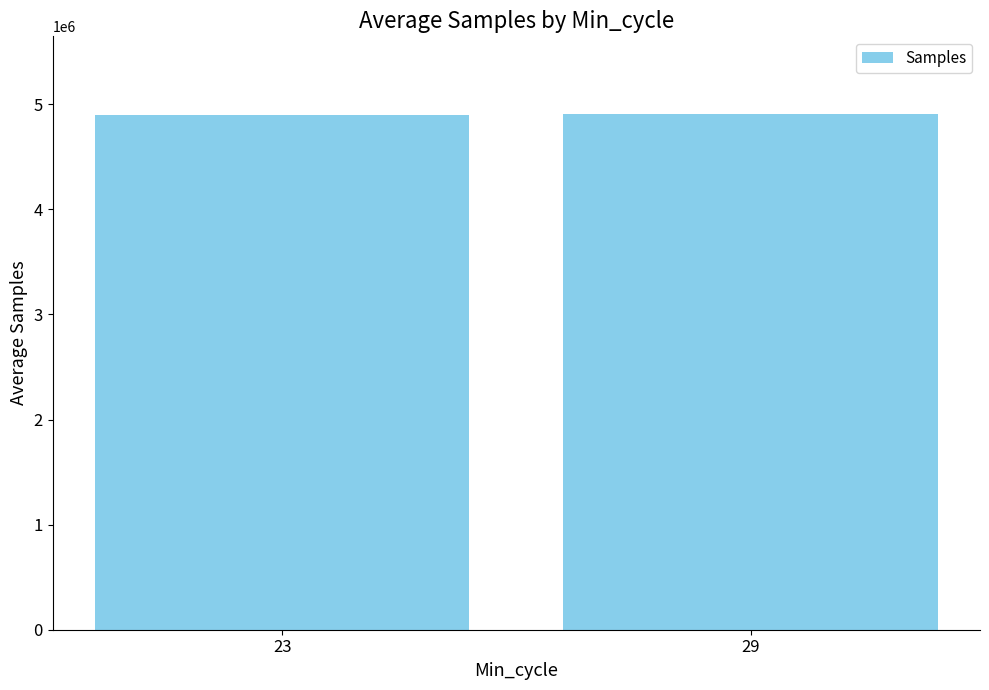

What is the value of the 2nd bar from the left?

4909634